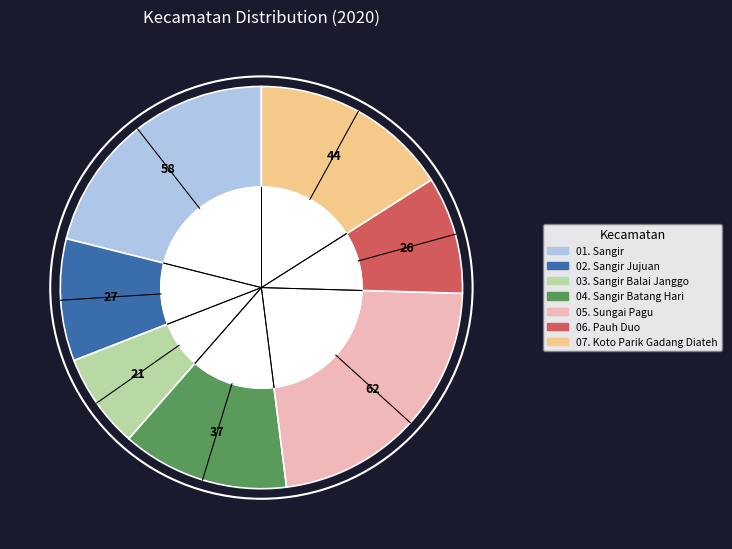

Which has a higher value, 01. Sangir or 07. Koto Parik Gadang Diateh?

01. Sangir